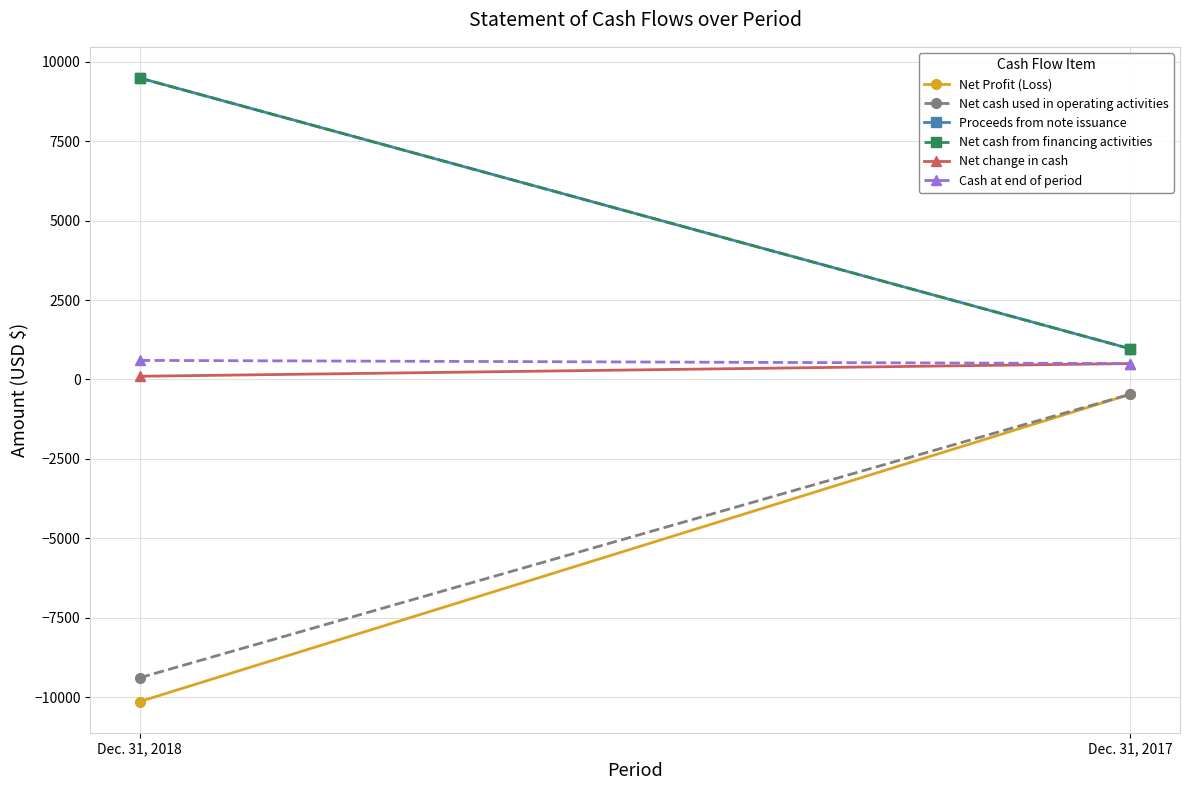

The Net cash from financing activities series shows 9490 at Dec. 31, 2018. True or false?

True